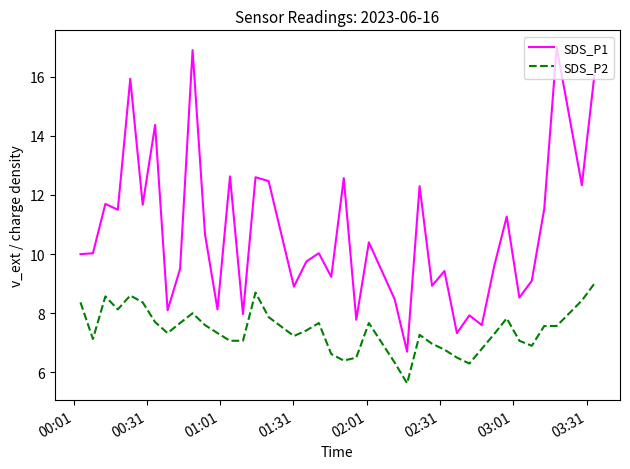

Which series has the widest spread of values?

SDS_P1